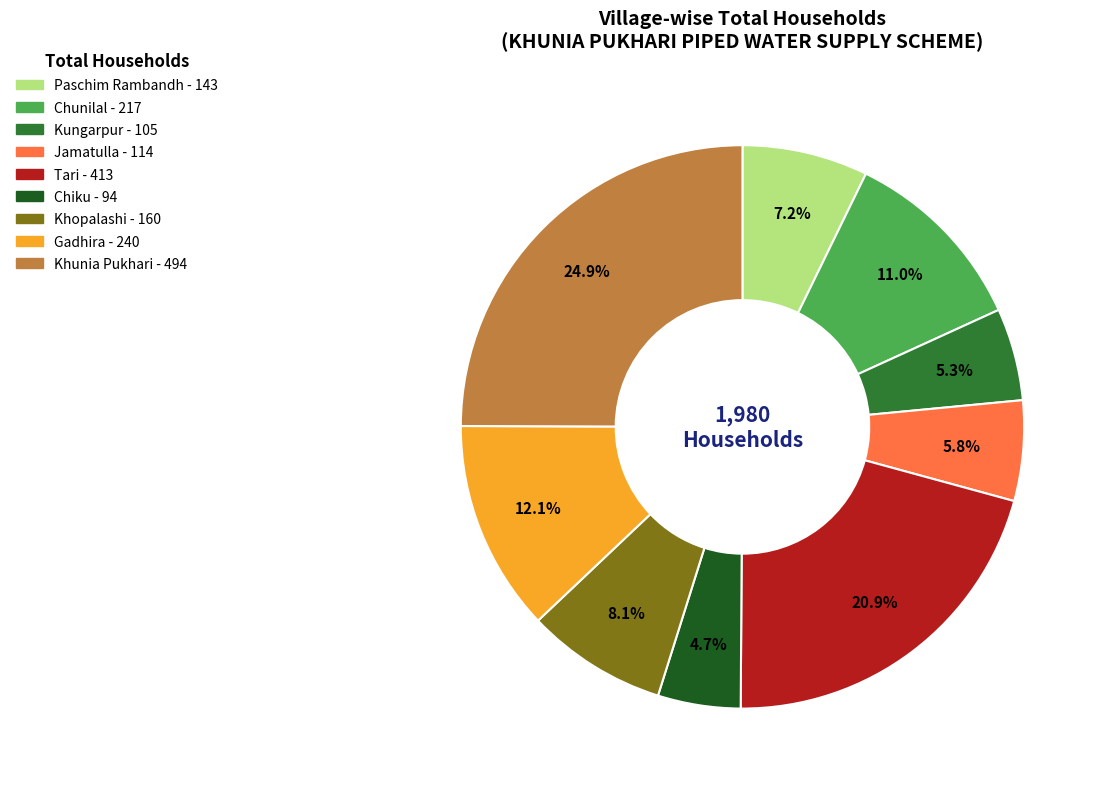

How much of the chart is everything except Tari?

79.1%